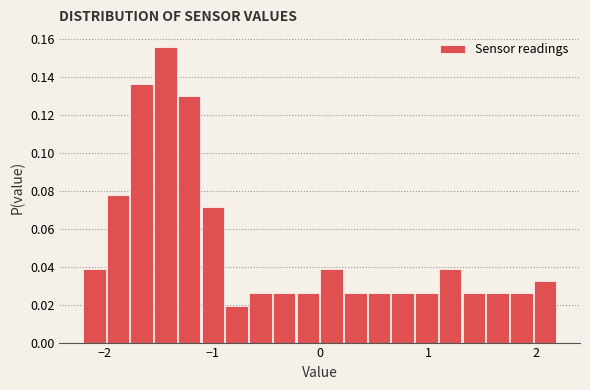

Read against the x-axis, roughly where is the centre of the tallest bar?

-1.4